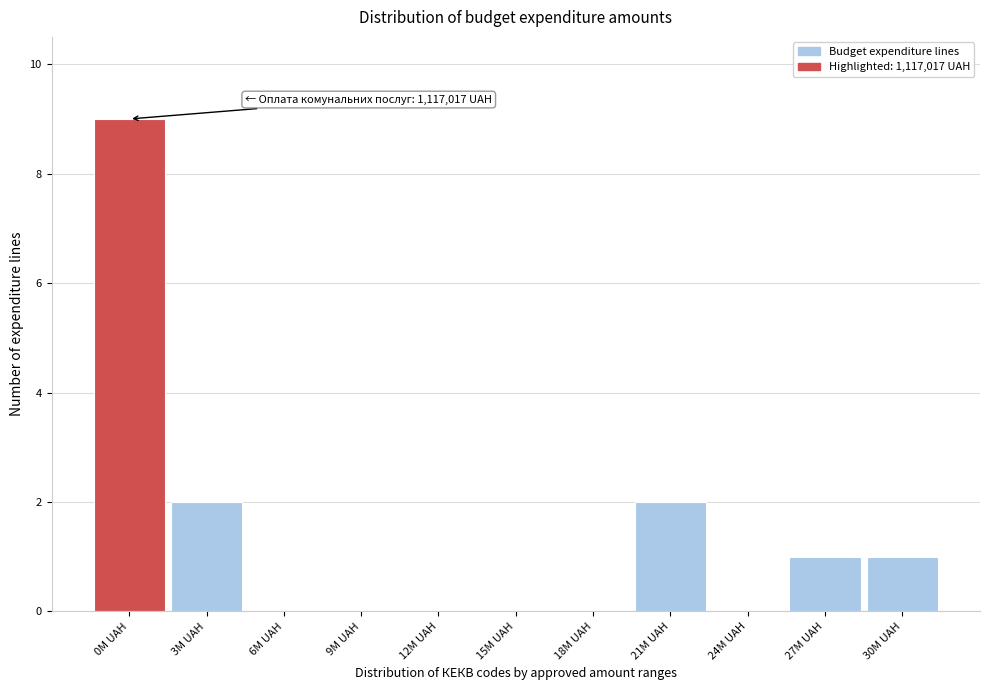

Reading left to right, what are all the values shown in this chart?

0M UAH=9	3M UAH=2	6M UAH=0	9M UAH=0	12M UAH=0	15M UAH=0	18M UAH=0	21M UAH=2	24M UAH=0	27M UAH=1	30M UAH=1